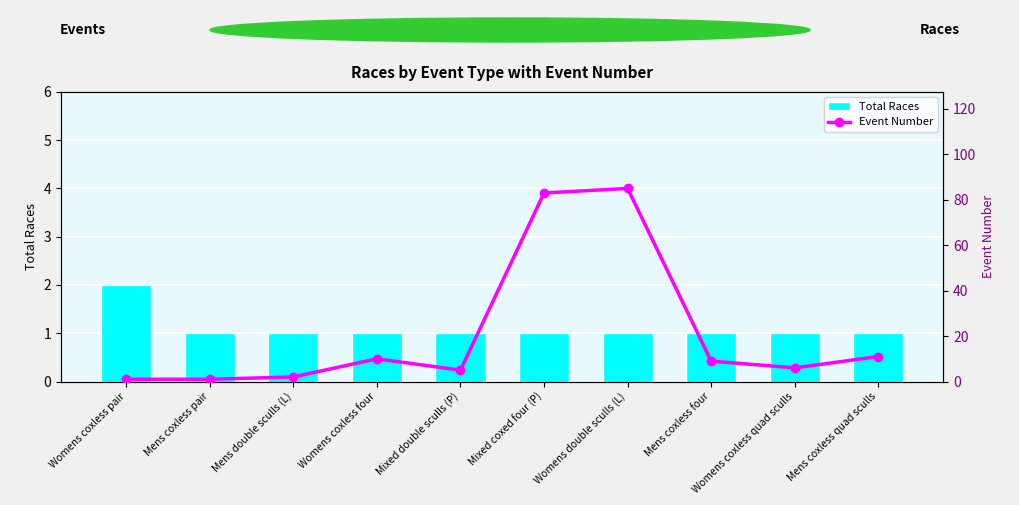

What is the sum of all Total Races values?

11